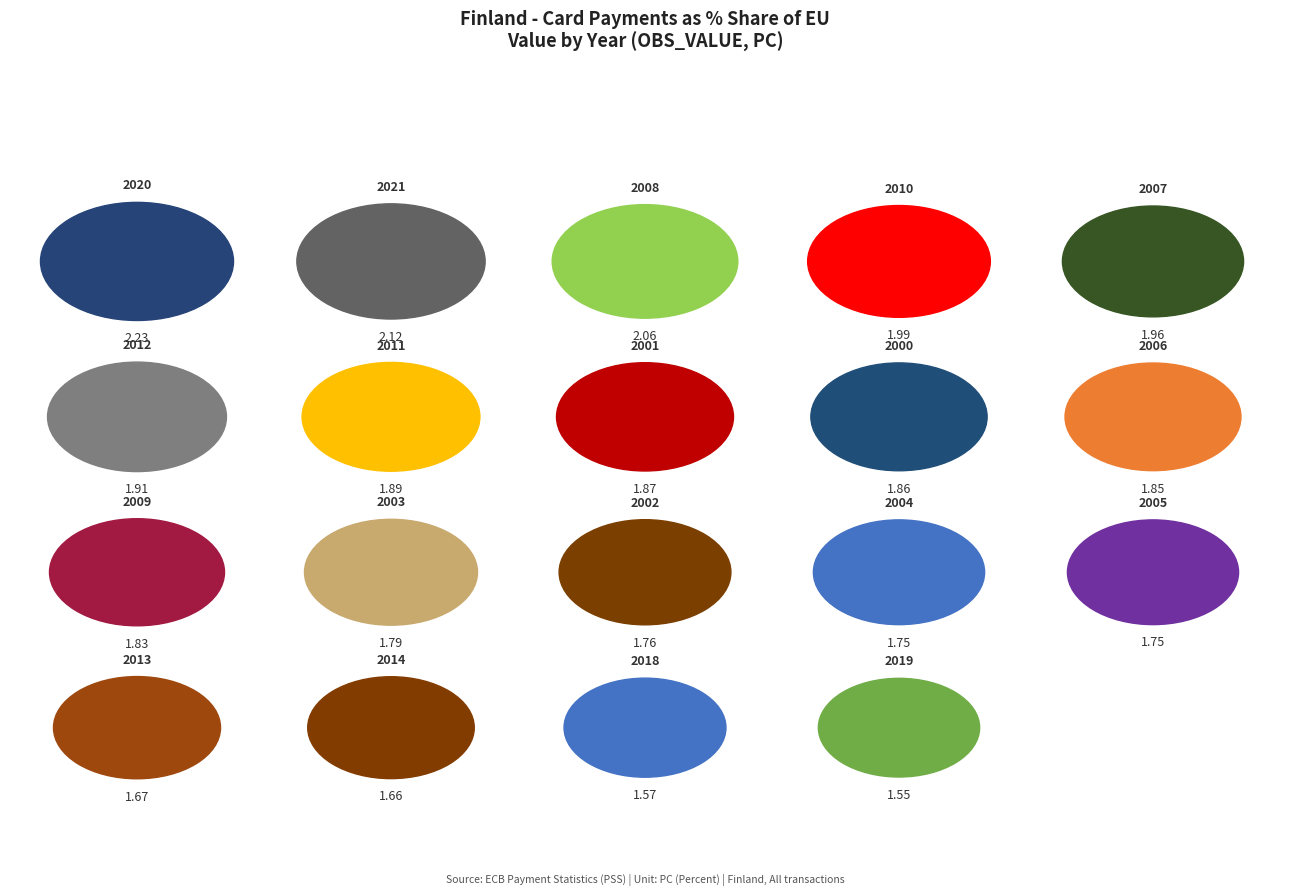

To the nearest percent, what is the average slice percentage?

5%